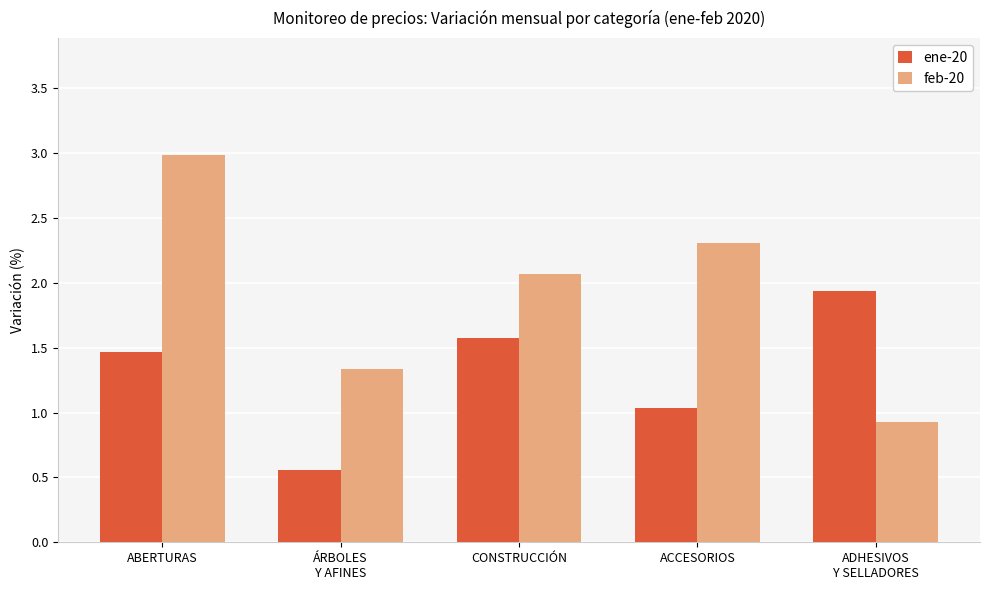

At which label does feb-20 reach its peak?

ABERTURAS